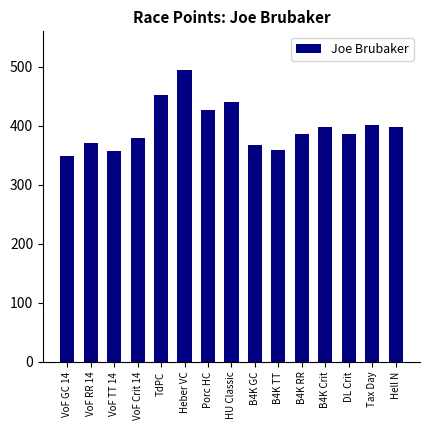

Where does the data first go above 386?

TdPC